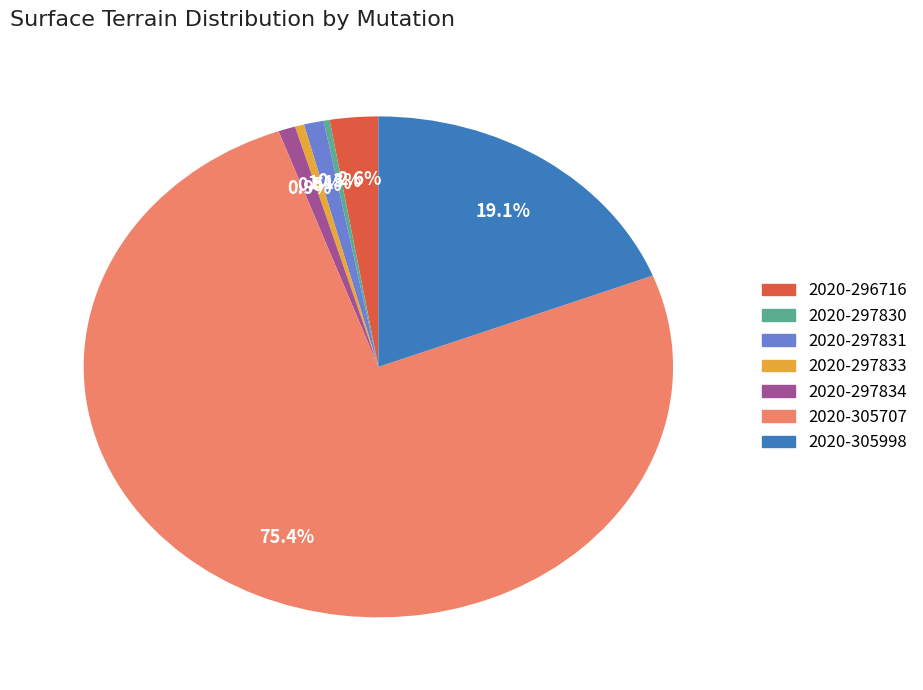

Is there any slice that represents more than half of the pie?

Yes